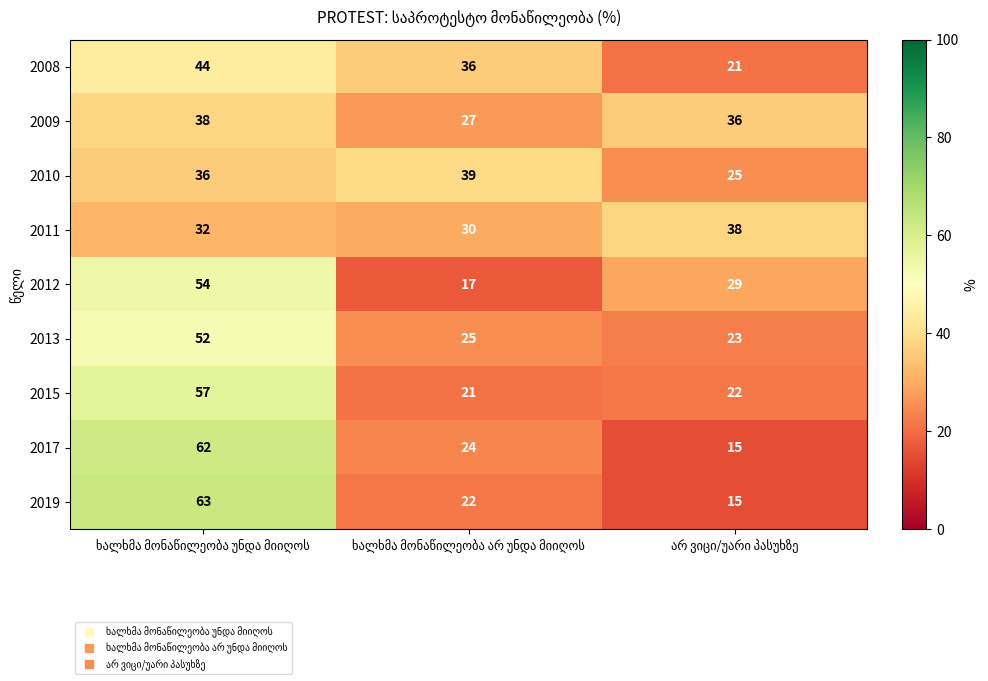

At how many categories does at least one series exceed 20?

3